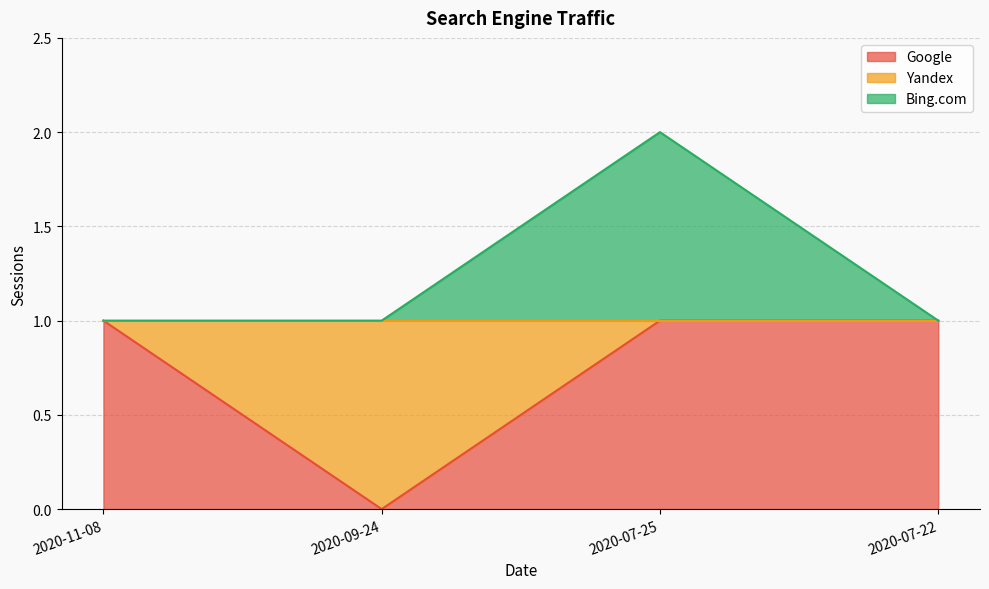

True or false: Bing.com and Google intersect in this chart.

False